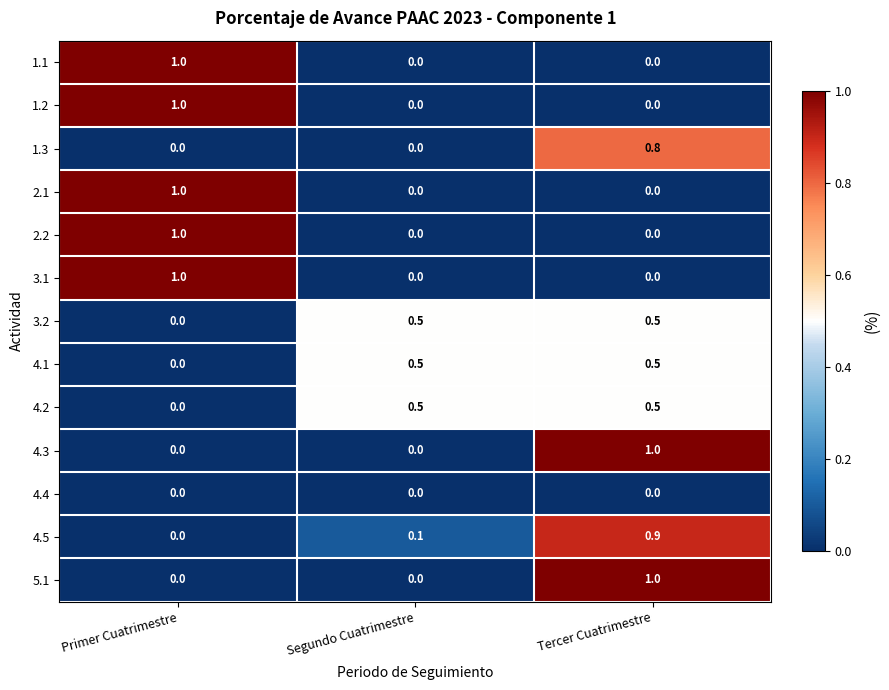

What is the sum of all 4.1 values?

1.0